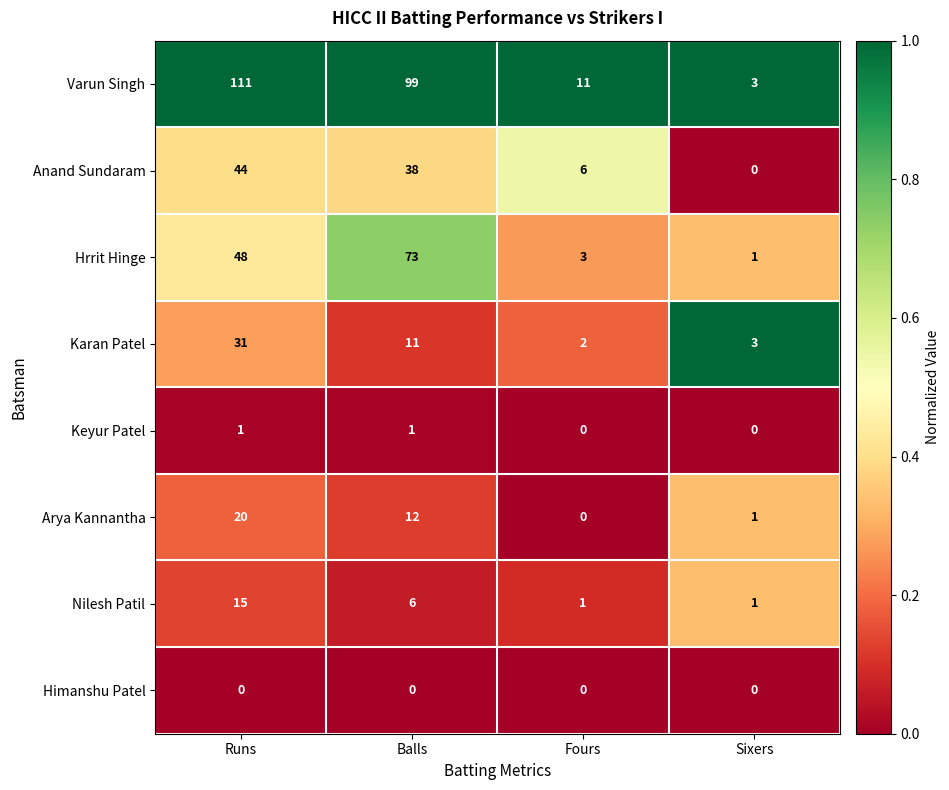

Which series has the largest total across all categories?

Varun Singh